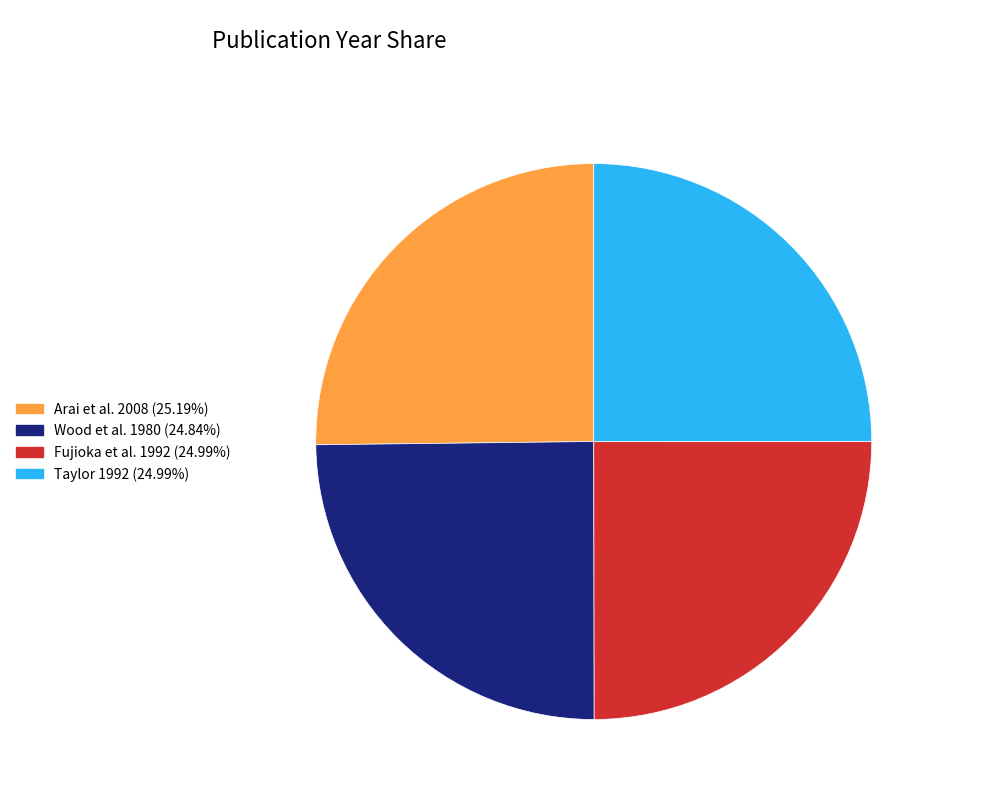

What is the ratio of the value at Wood et al. 1980 (24.84%) to the value at Arai et al. 2008 (25.19%)?

1.0